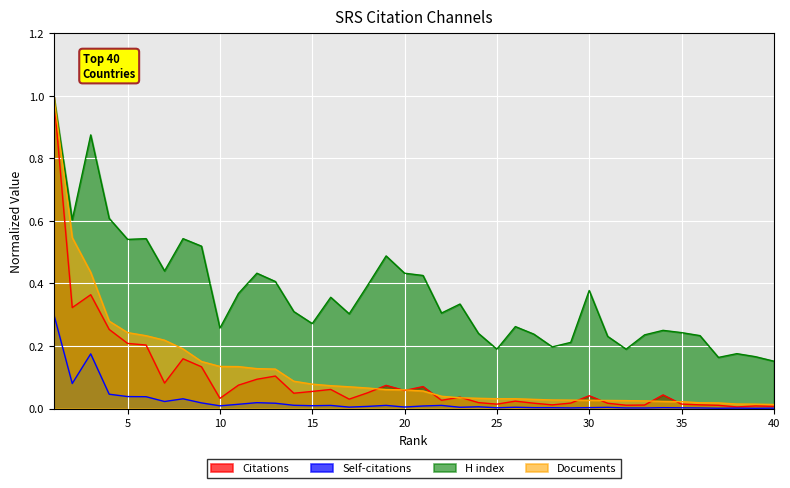

What are all the series names shown in the legend?

Citations, Self-citations, H index, Documents